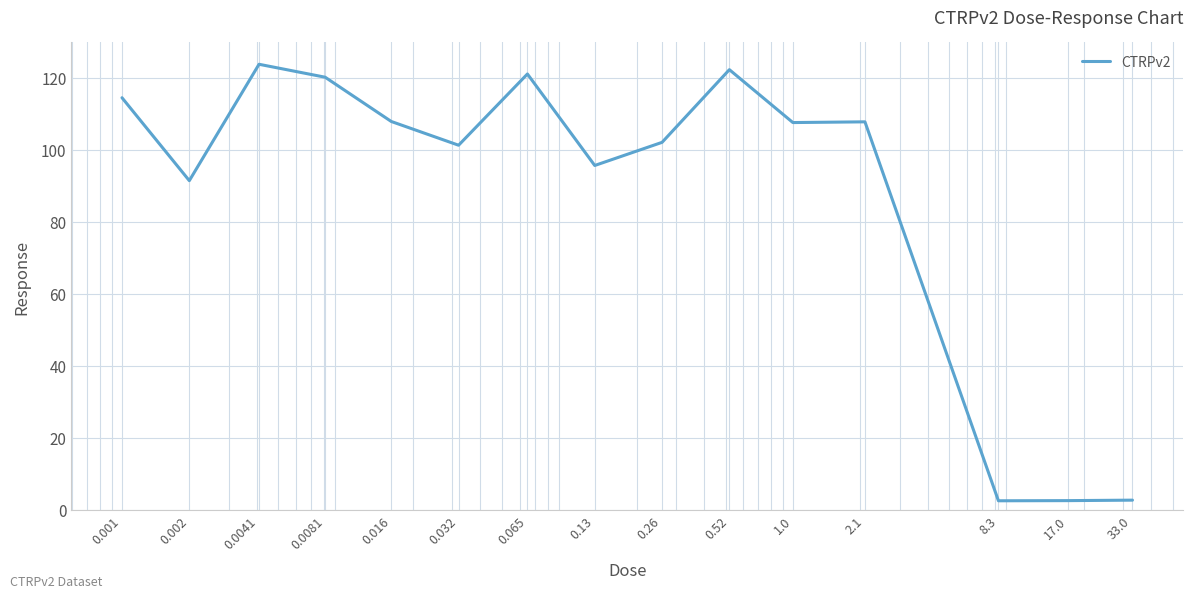

What is the difference between the maximum and minimum values?

121.3